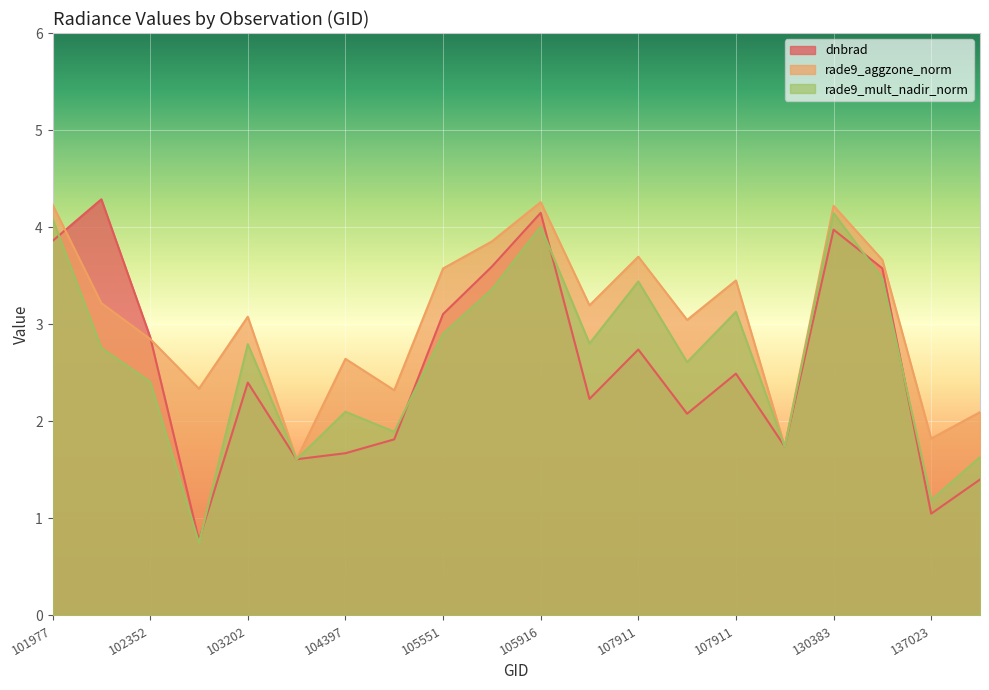

True or false: dnbrad has more than 2 interior local peaks.

True